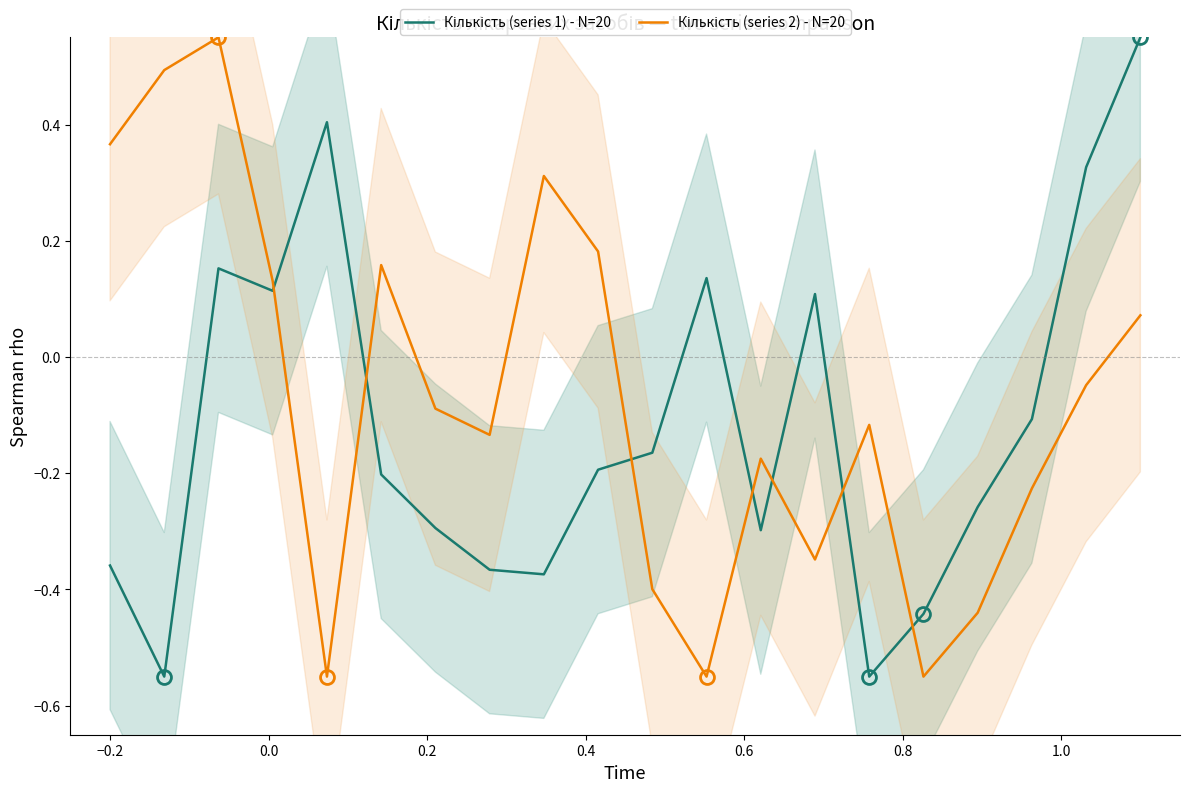

In Кількість (series 1) - N=20, how many points are lower than both neighbors (excluding endpoints)?

5